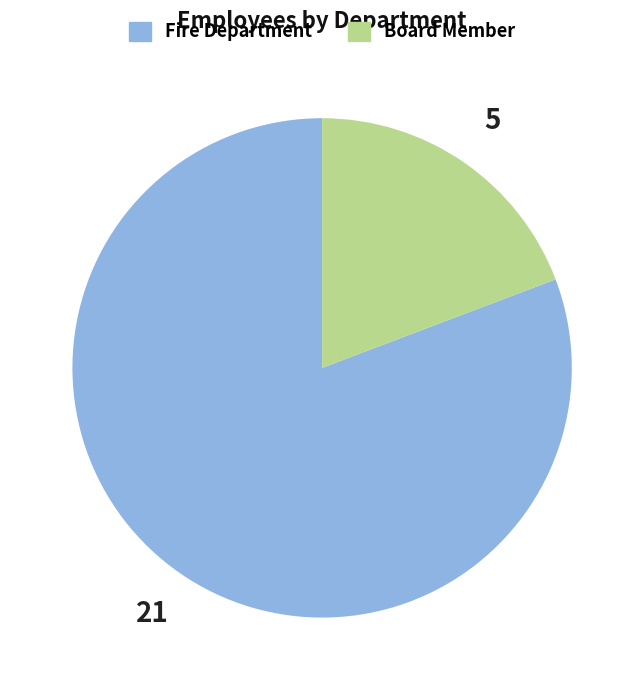

Which has a higher value, Board Member or Fire Department?

Fire Department